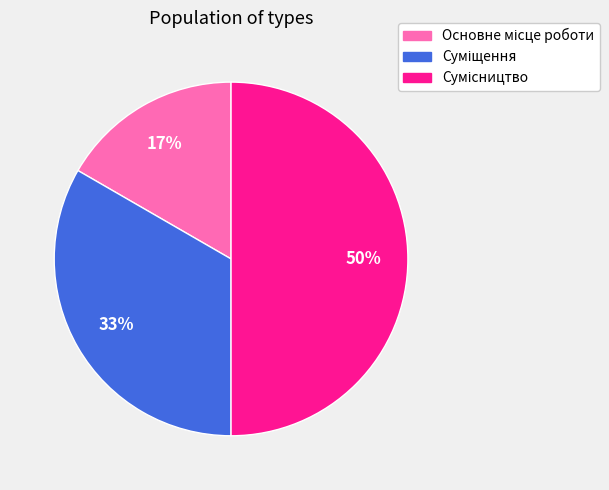

To the nearest percent, what is the difference between the largest and smallest slice percentages?

33%